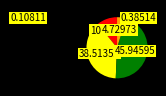

How many slices are in this pie chart?

4